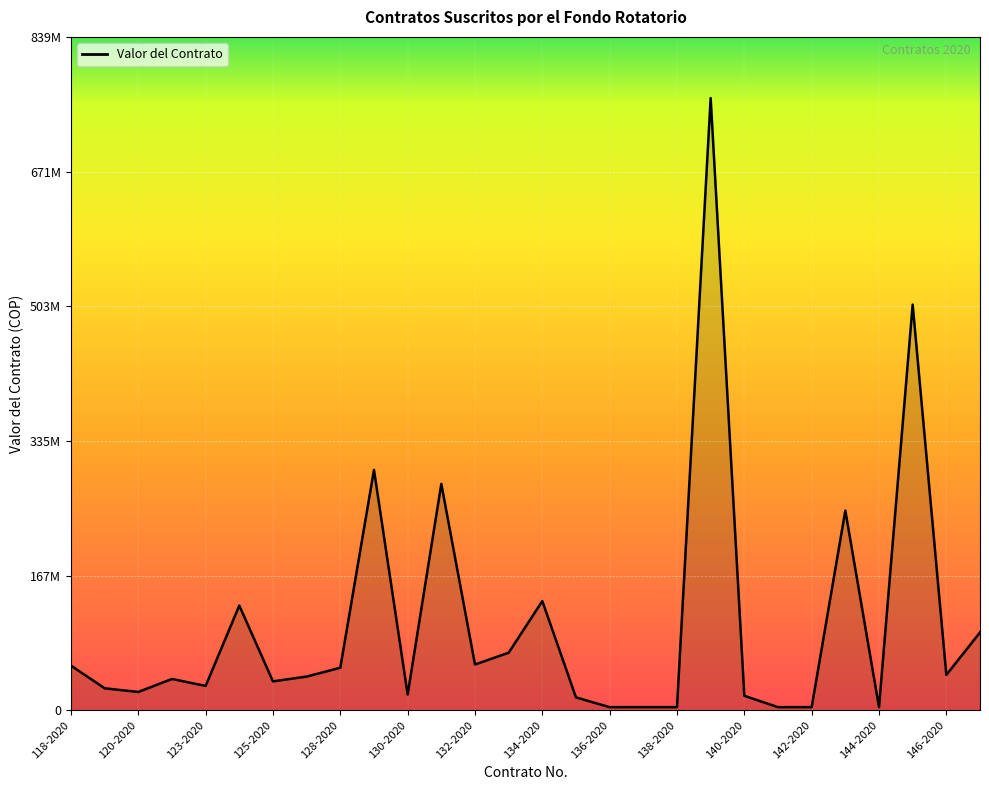

How many points are lower than both their immediate neighbors (excluding endpoints)?

7